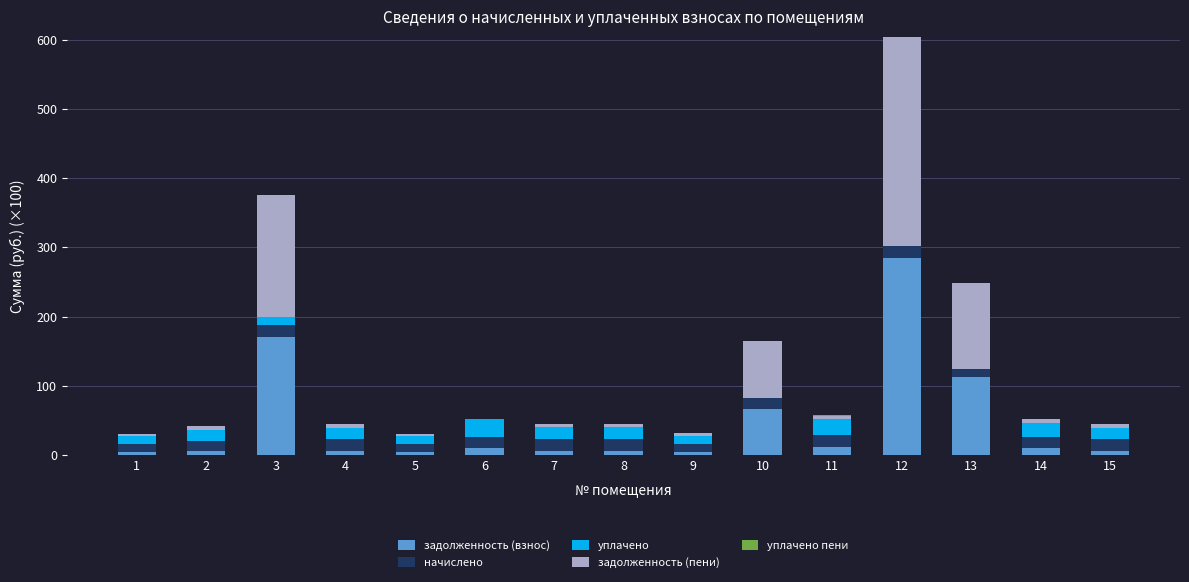

At which category is the sum across all series the highest?

12